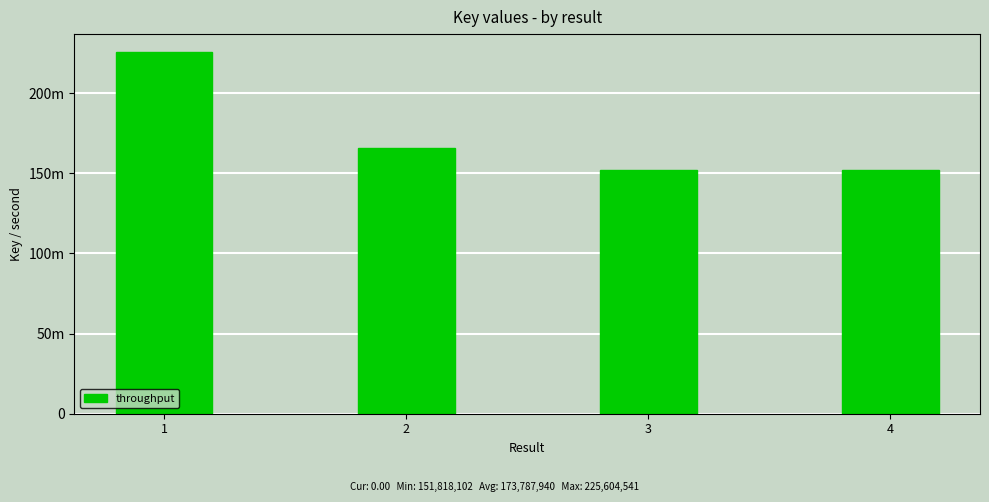

What is the change in value from 2 to 4?

-14092834